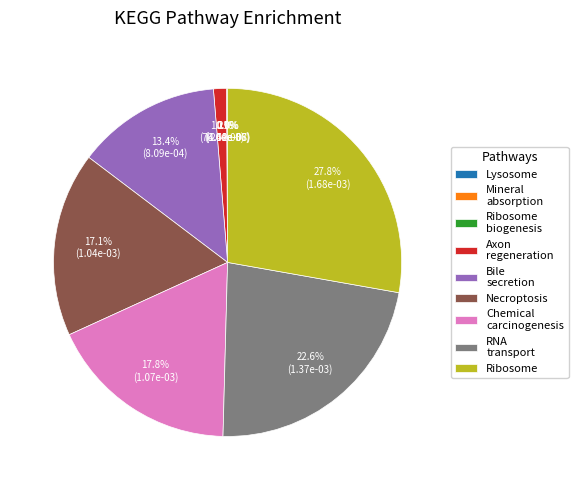

Is there any slice that represents more than half of the pie?

No